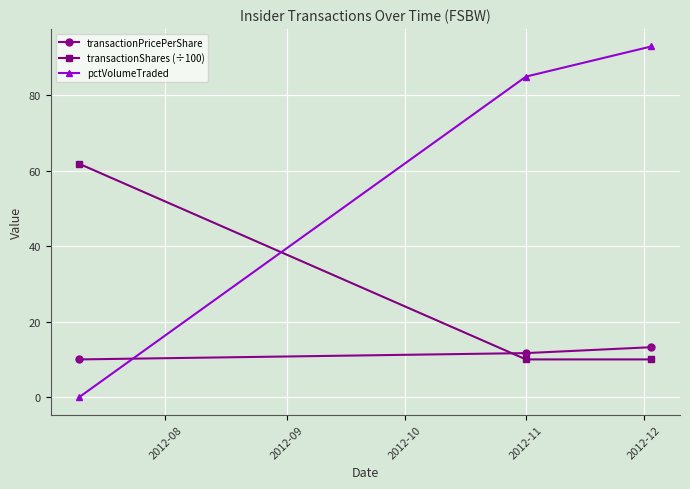

Rank the series by their average value, from highest to lowest.

pctVolumeTraded, transactionShares (÷100), transactionPricePerShare